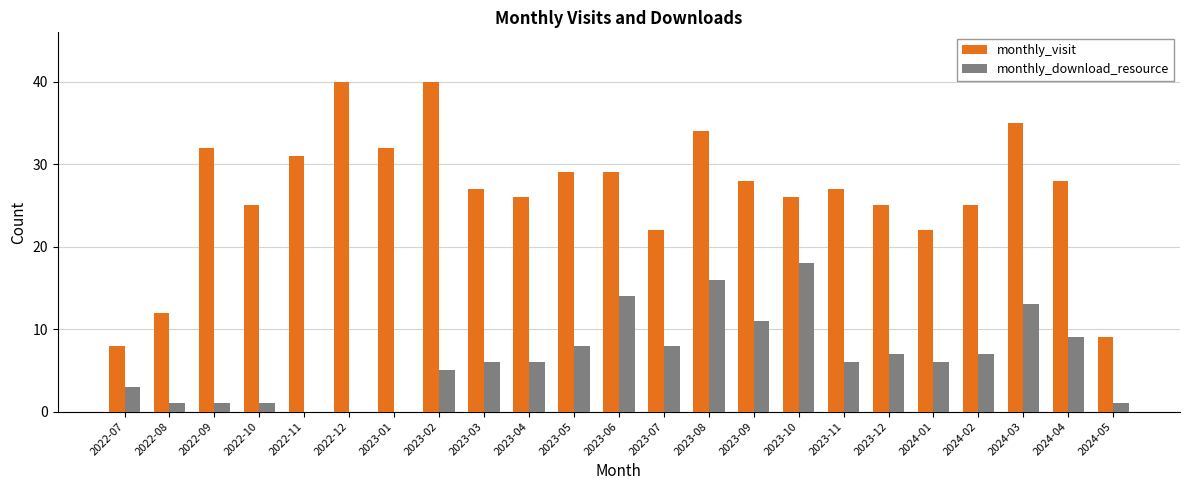

Is it true that monthly_visit equals 44 at 2024-04?

False